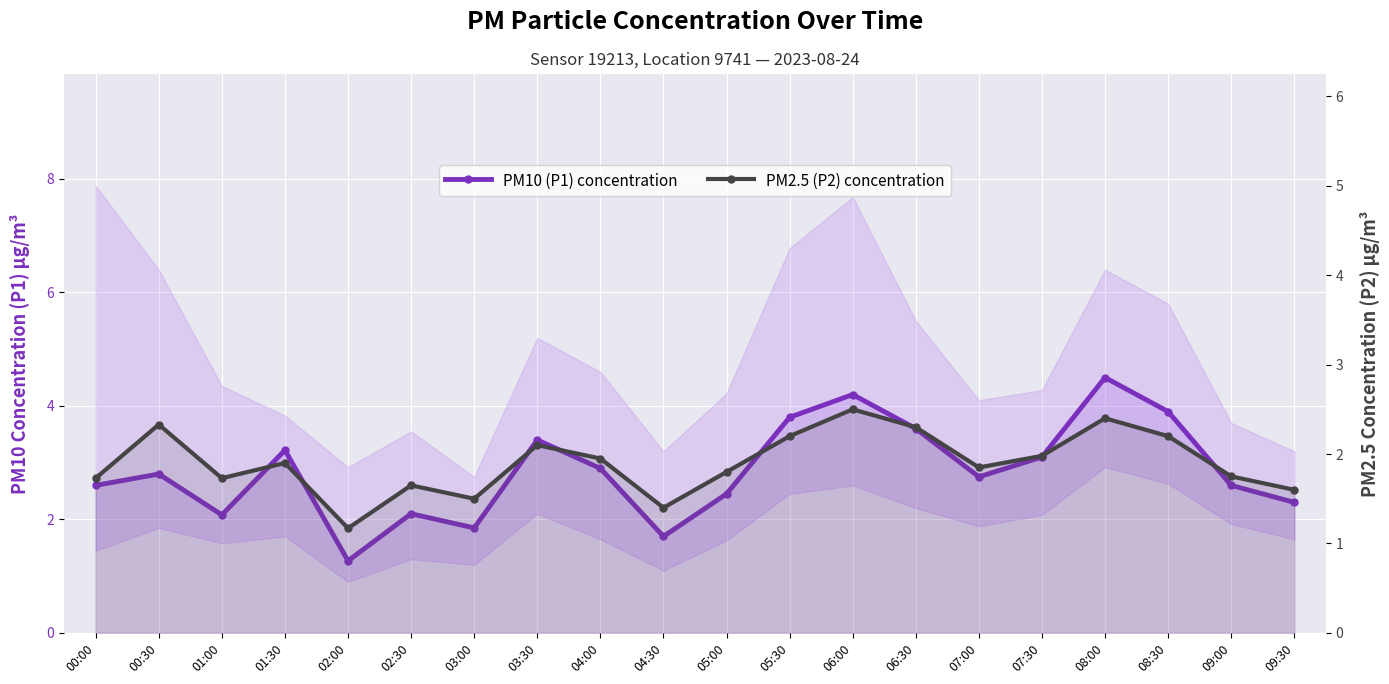

List the series in order of their peak value, highest first.

PM10 (P1) concentration, PM2.5 (P2) concentration